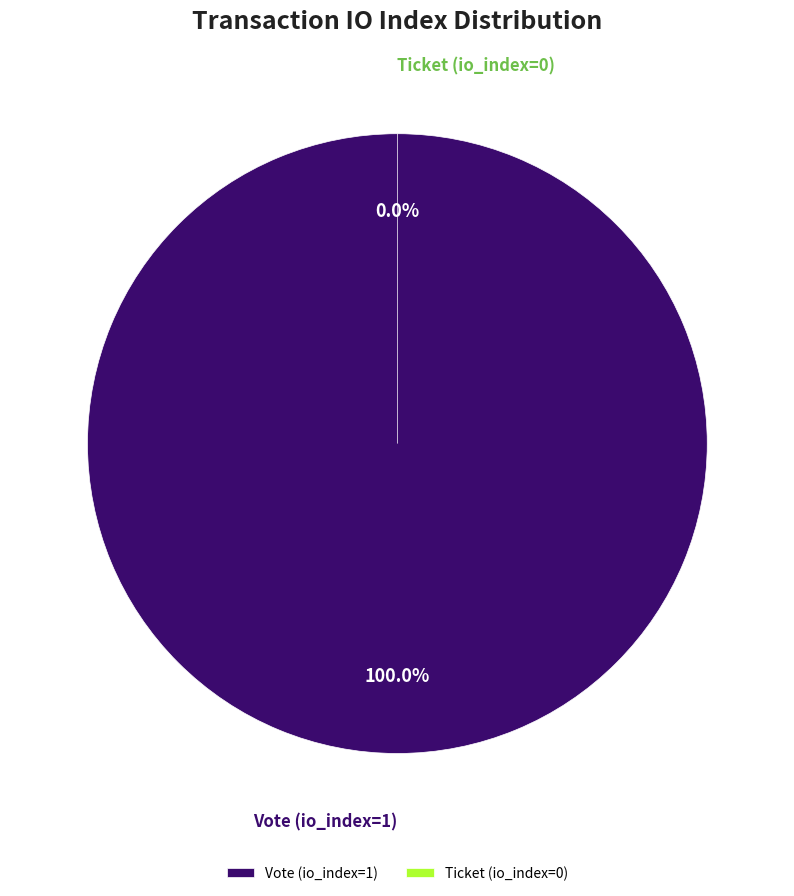

To the nearest percent, what is the combined percentage of Vote (io_index=1) and Ticket (io_index=0)?

100%